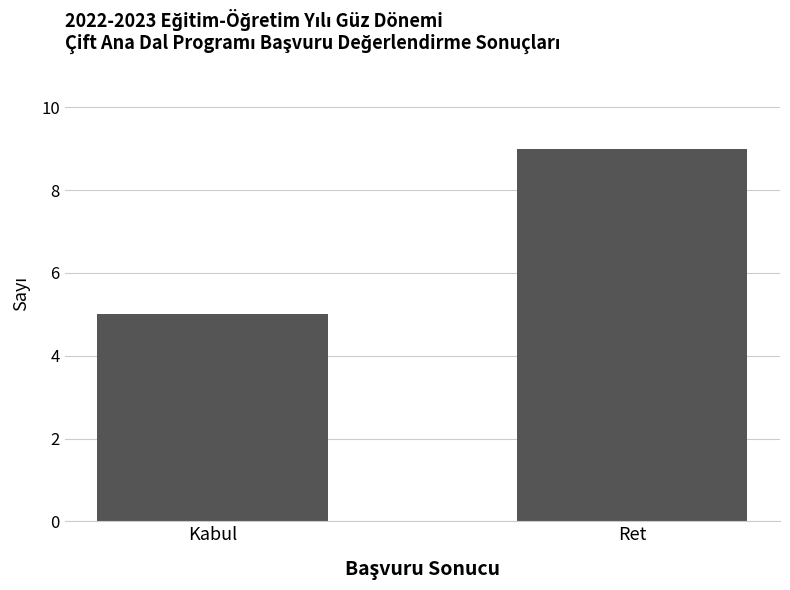

Rank the categories by value from lowest to highest.

Kabul, Ret